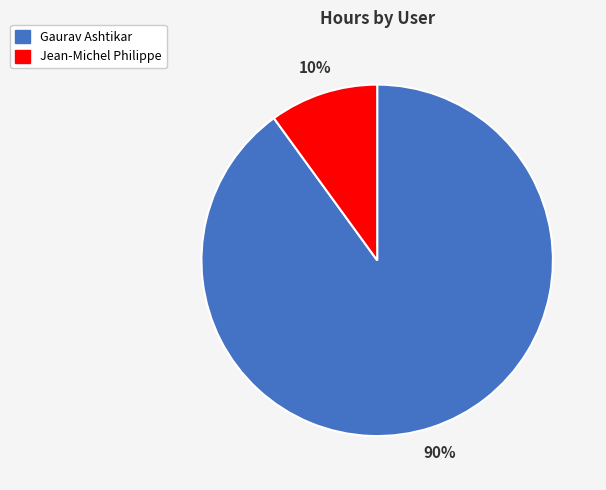

To the nearest percent, what is the difference between the largest and smallest slice percentages?

80%